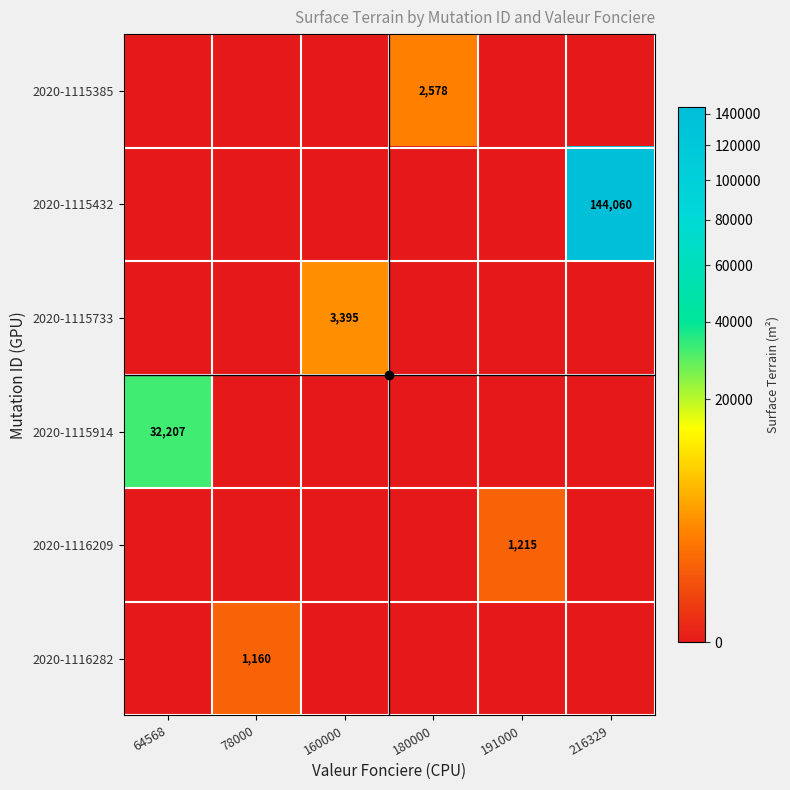

Is the value of 2020-1116282 at 191000 greater than the value of 2020-1116209 at 216329?

No